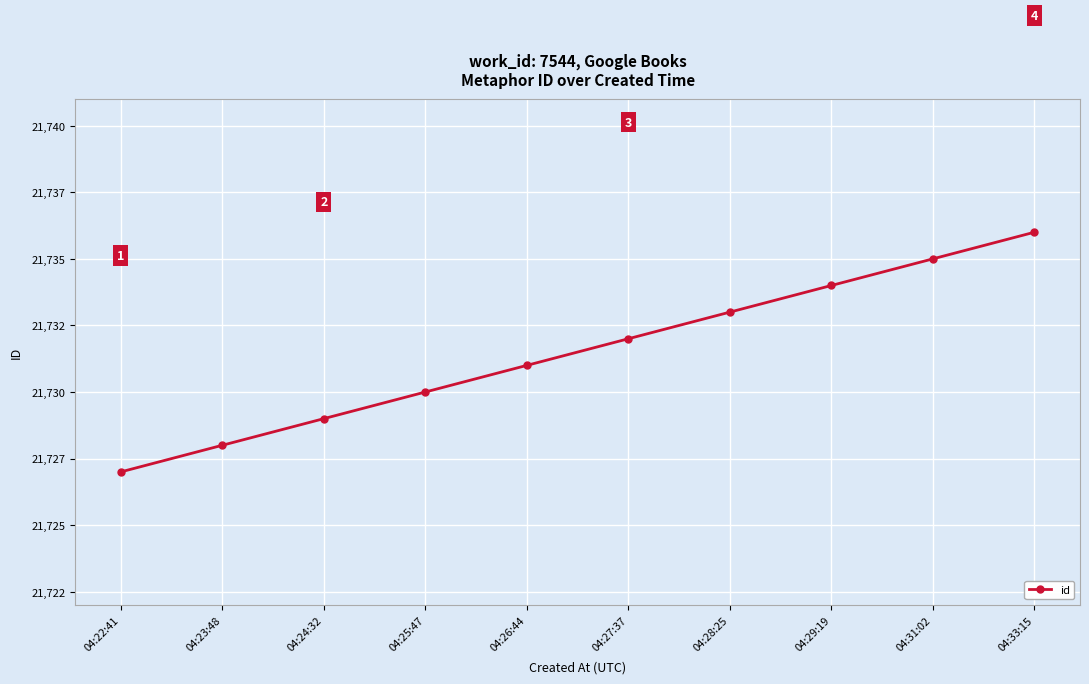

Is this an area chart (filled region under the line)?

No